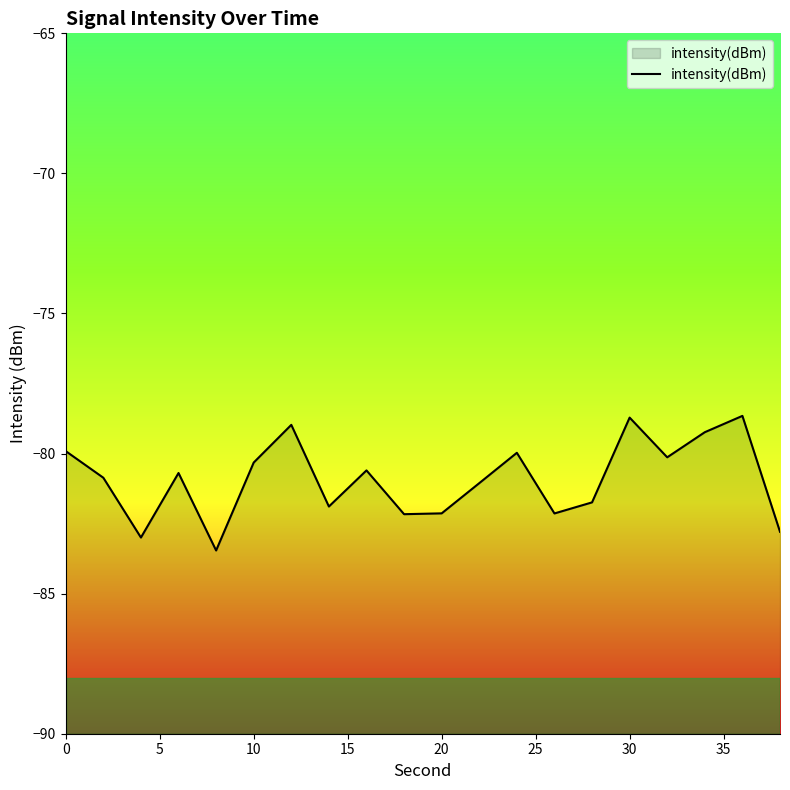

Is it true that the value at 30 is -138.3?

False